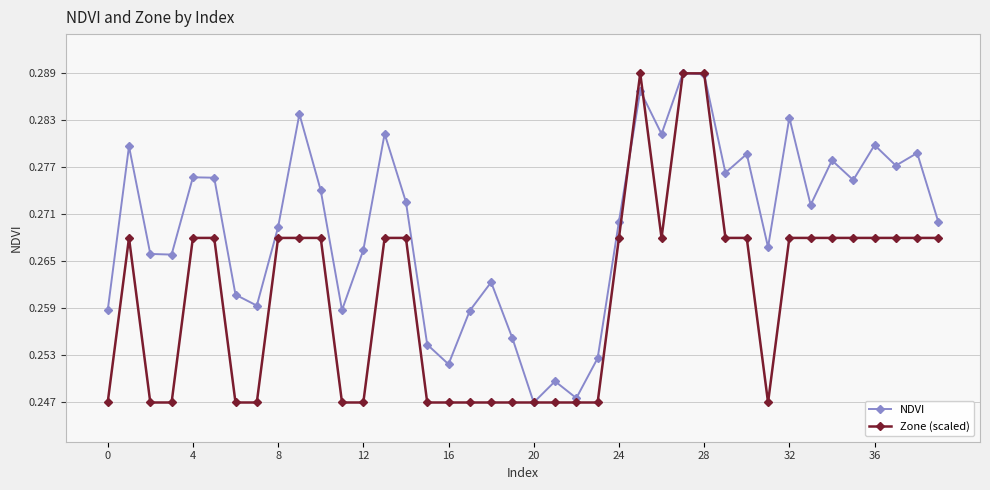

True or false: NDVI has more than 0 points higher than both neighbors.

True